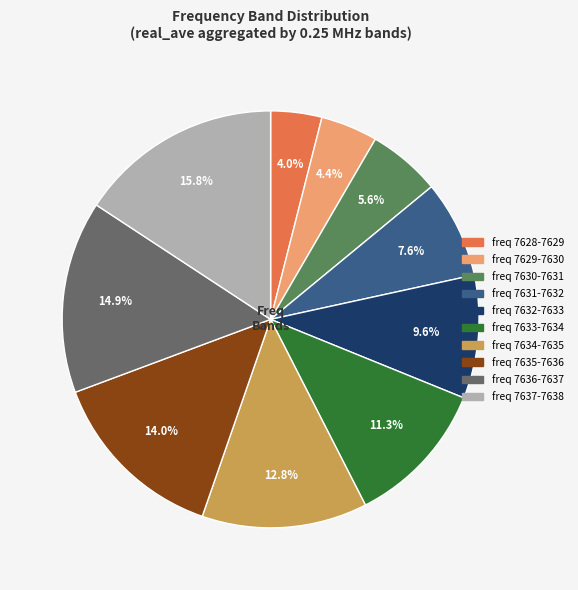

Count the number of slices in the pie.

10